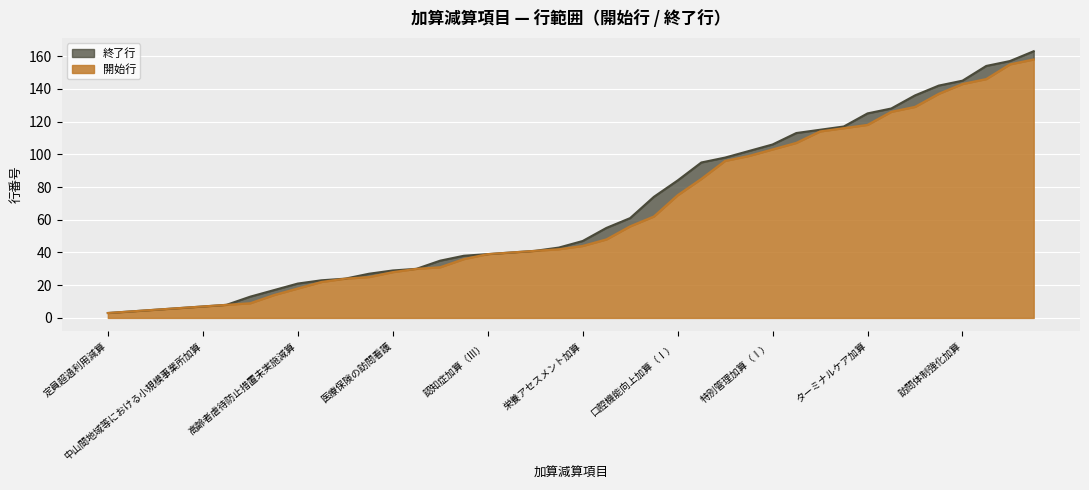

What are all the series names shown in the legend?

終了行, 開始行